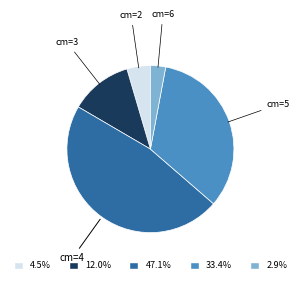

Does any single category account for the majority?

No